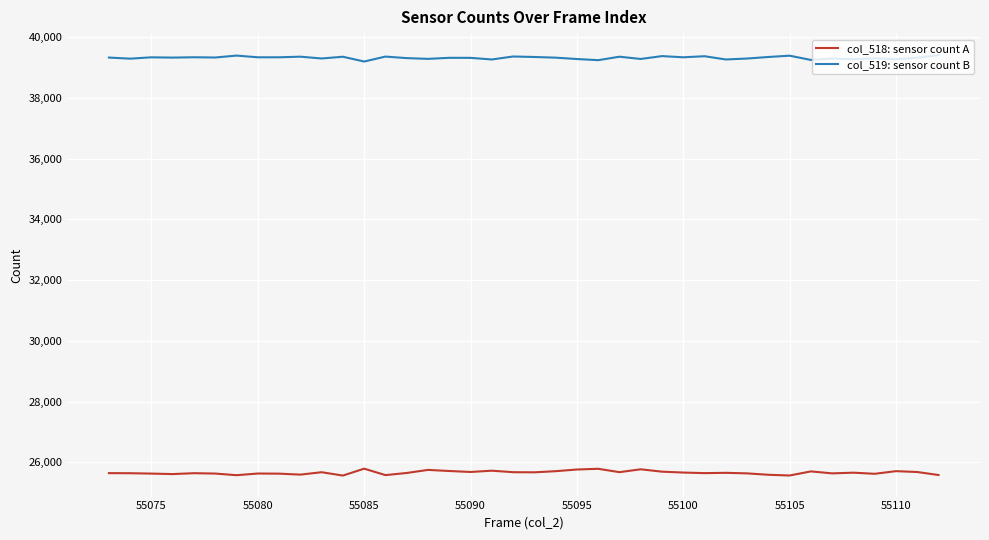

True or false: col_519: sensor count B and col_518: sensor count A intersect in this chart.

False